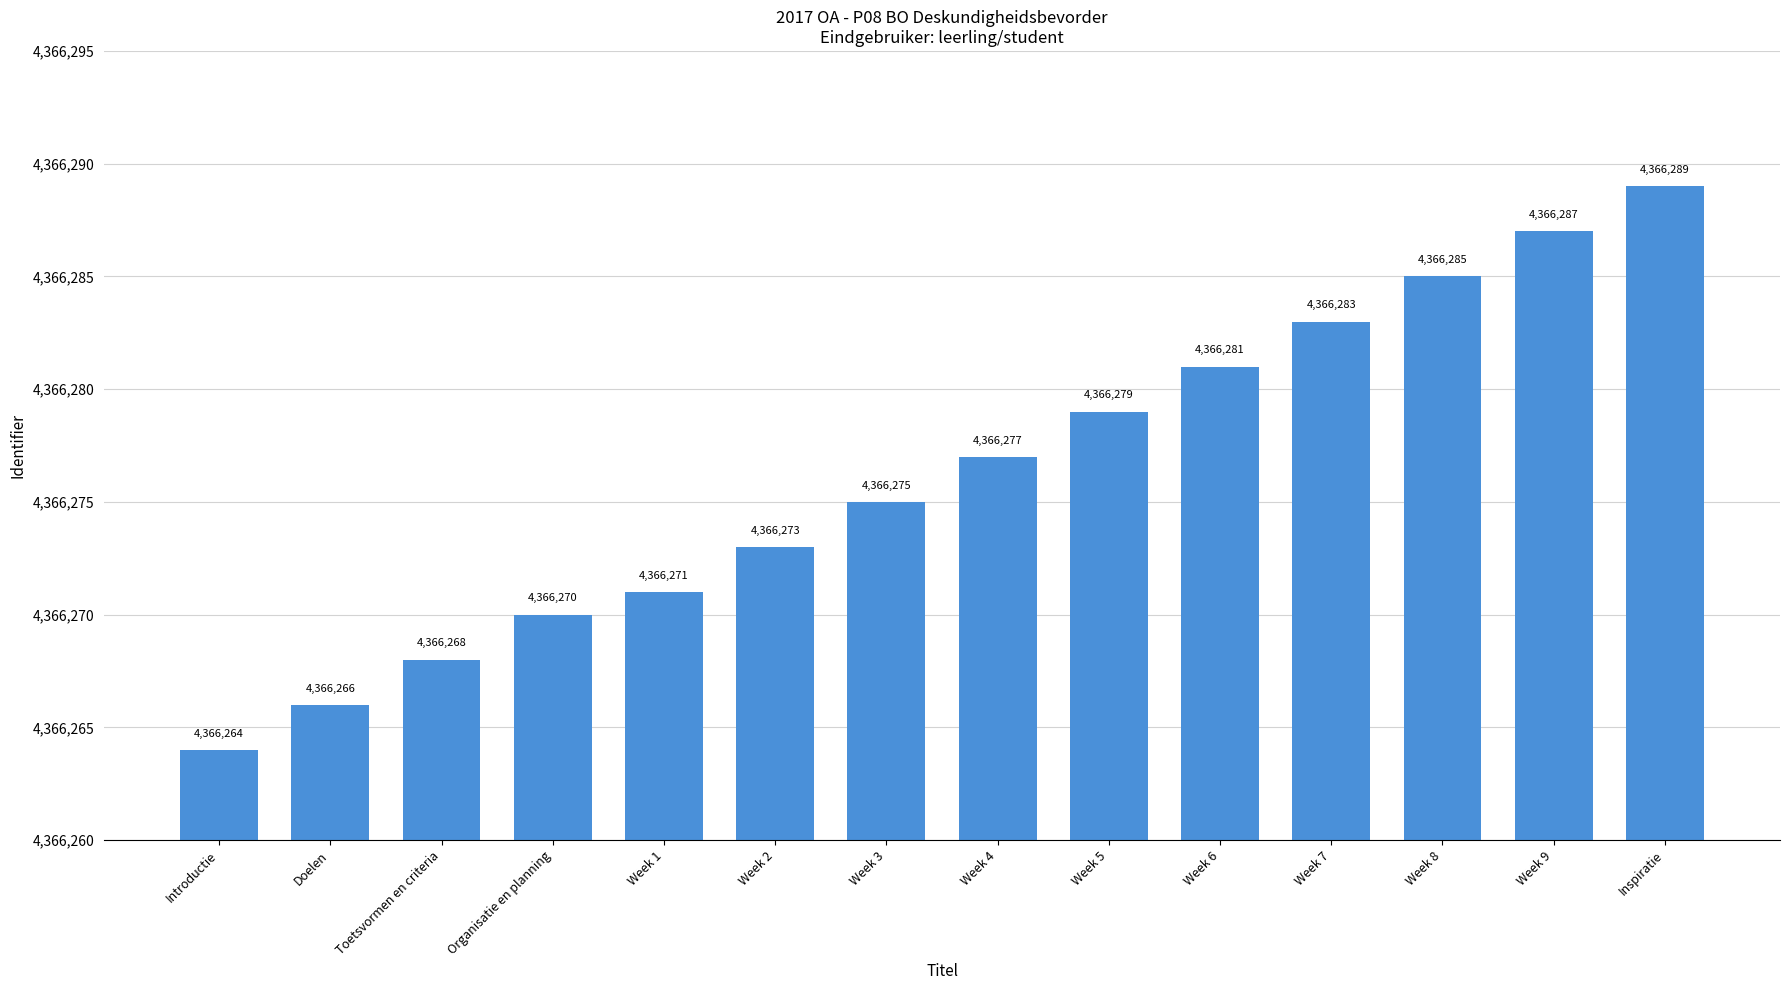

What is the minimum value shown in the chart?

4366264